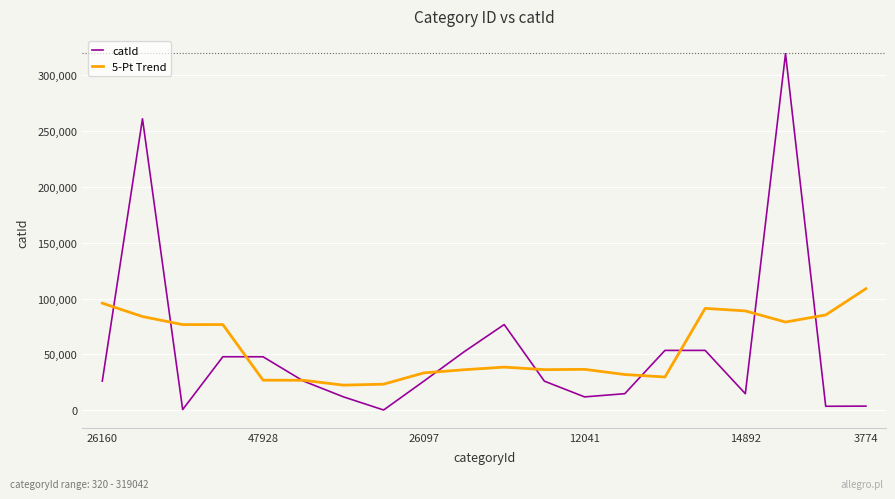

What is the highest value of the catId series?

319042.0